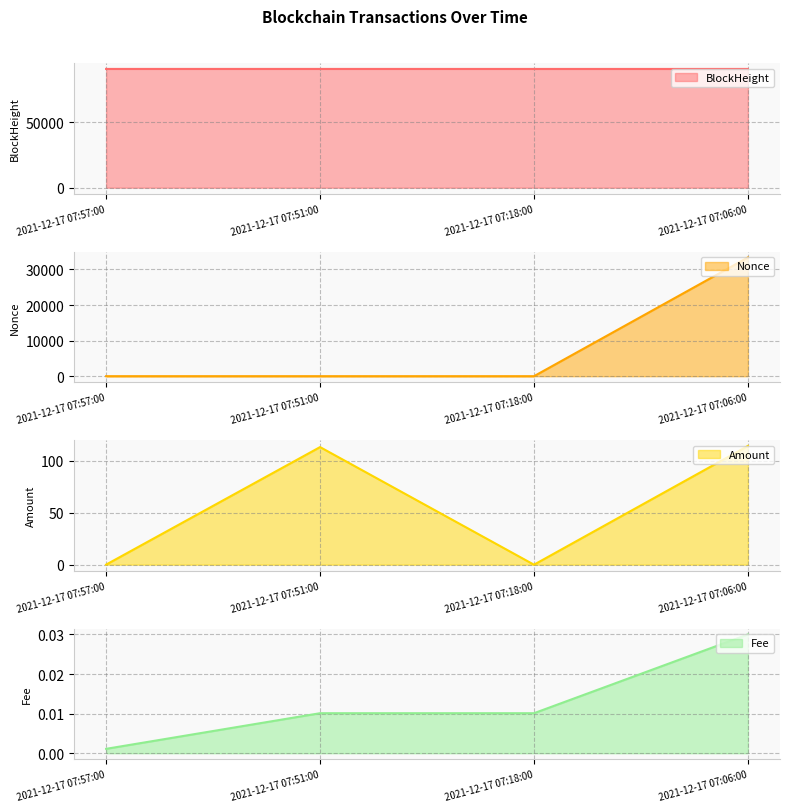

Reading left to right, extract all data points from this chart.

BlockHeight: 91022.0	91020.0	91013.0	91011.0
Nonce: 2.0	1.0	0.0	33367.0
Amount: 0.1	112.9	0.0	114.0
Fee: 0.0	0.0	0.0	0.0